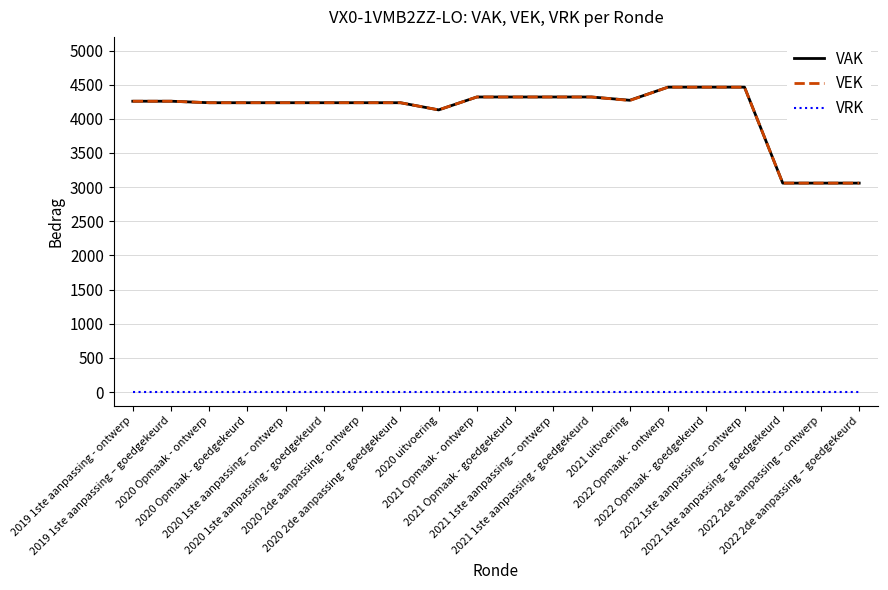

What is the highest value of the VAK series?

4464